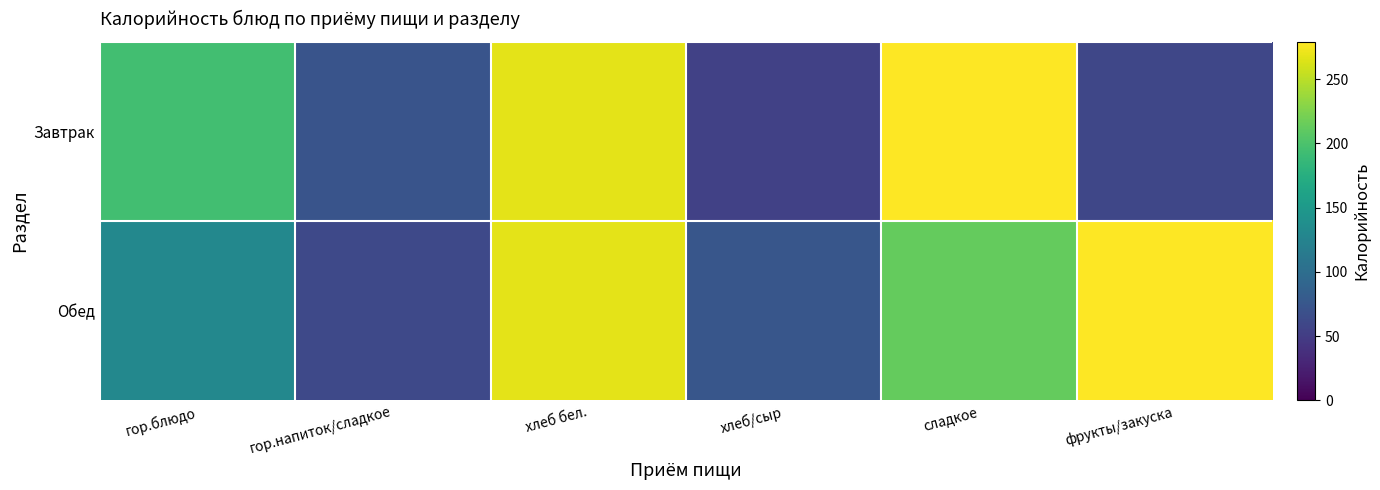

Rank the series by their maximum value, from highest to lowest.

Завтрак, Обед